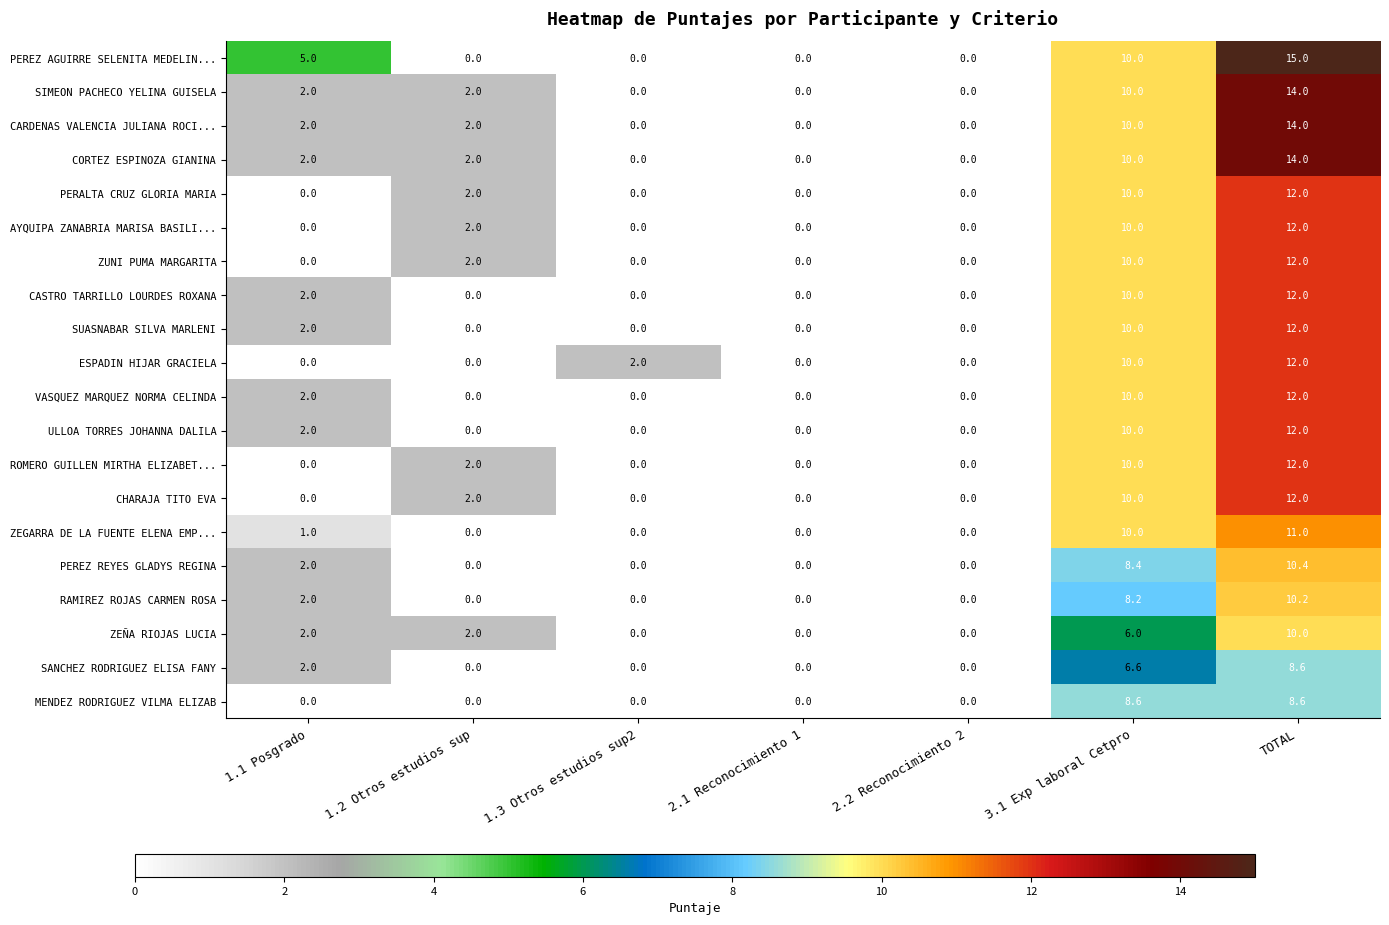

What is the sum of all PERALTA CRUZ GLORIA MARIA values?

24.0